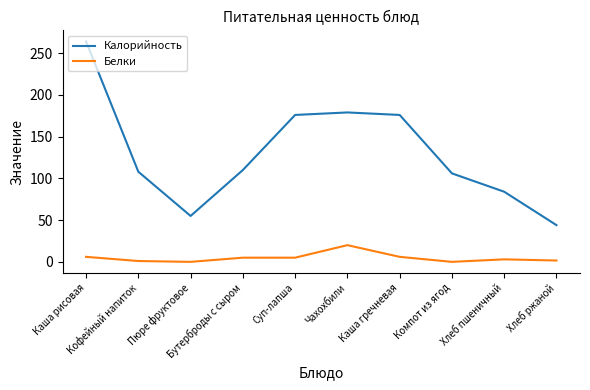

What is the difference between the maximum and minimum values in the Белки series?

20.0